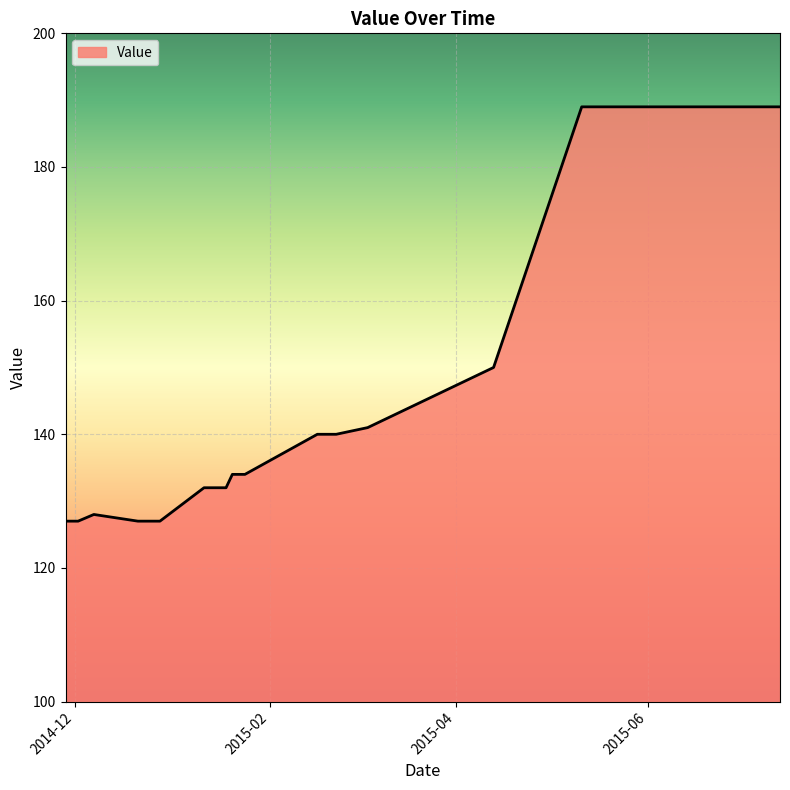

What is the maximum value shown in the chart?

189